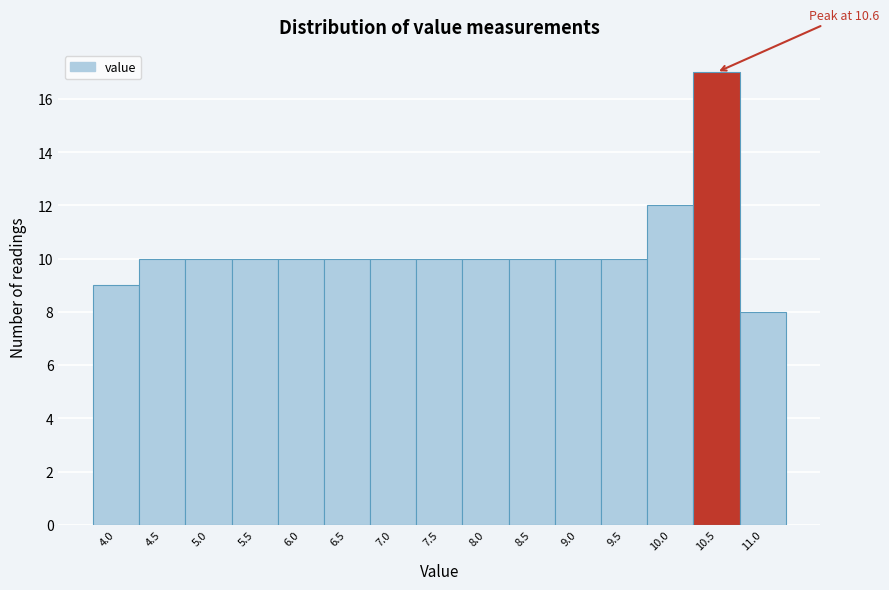

Reading right to left, extract all data points from this chart.

11.0=8	10.5=17	10.0=12	9.5=10	9.0=10	8.5=10	8.0=10	7.5=10	7.0=10	6.5=10	6.0=10	5.5=10	5.0=10	4.5=10	4.0=9